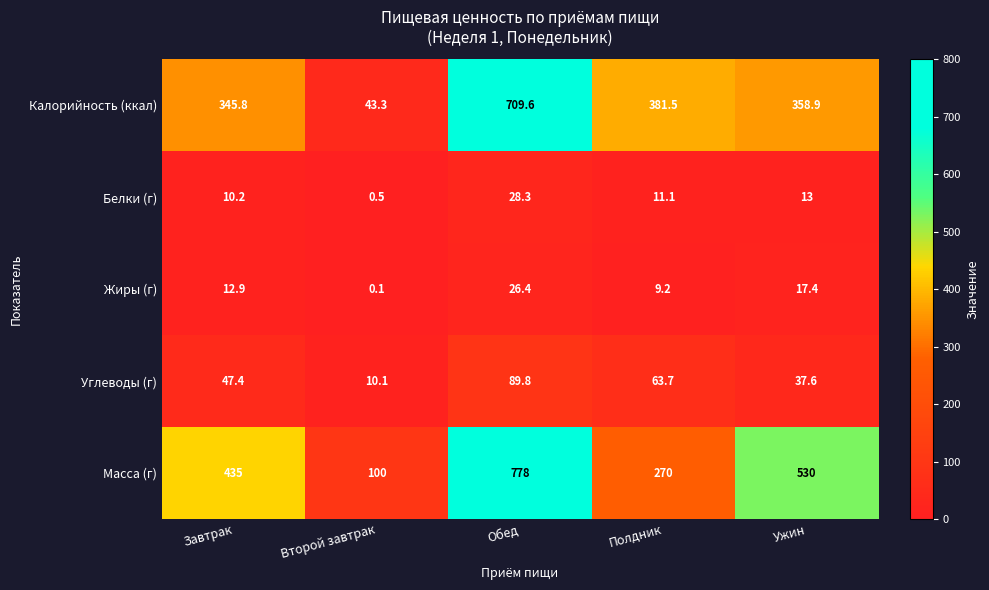

What is the difference between the second highest and second lowest values in the Белки (г) series?

2.8